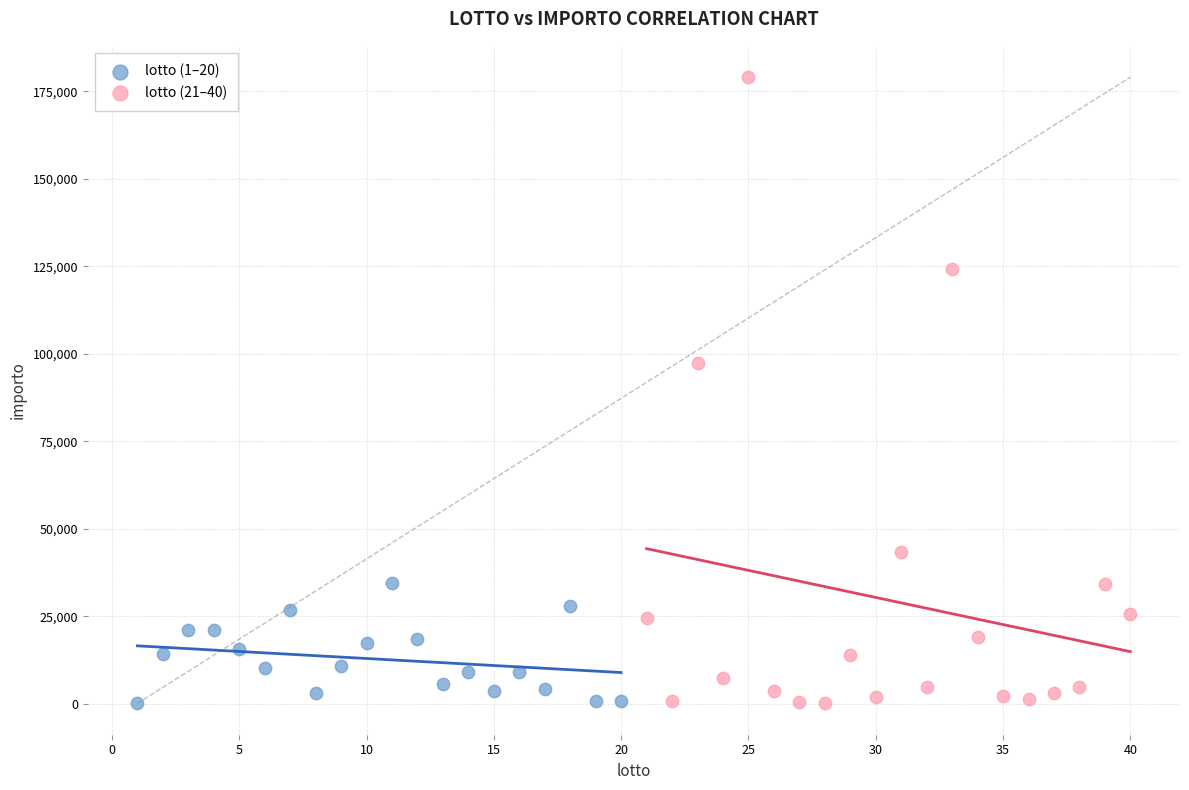

Which series reaches the maximum Y coordinate?

lotto (21–40)